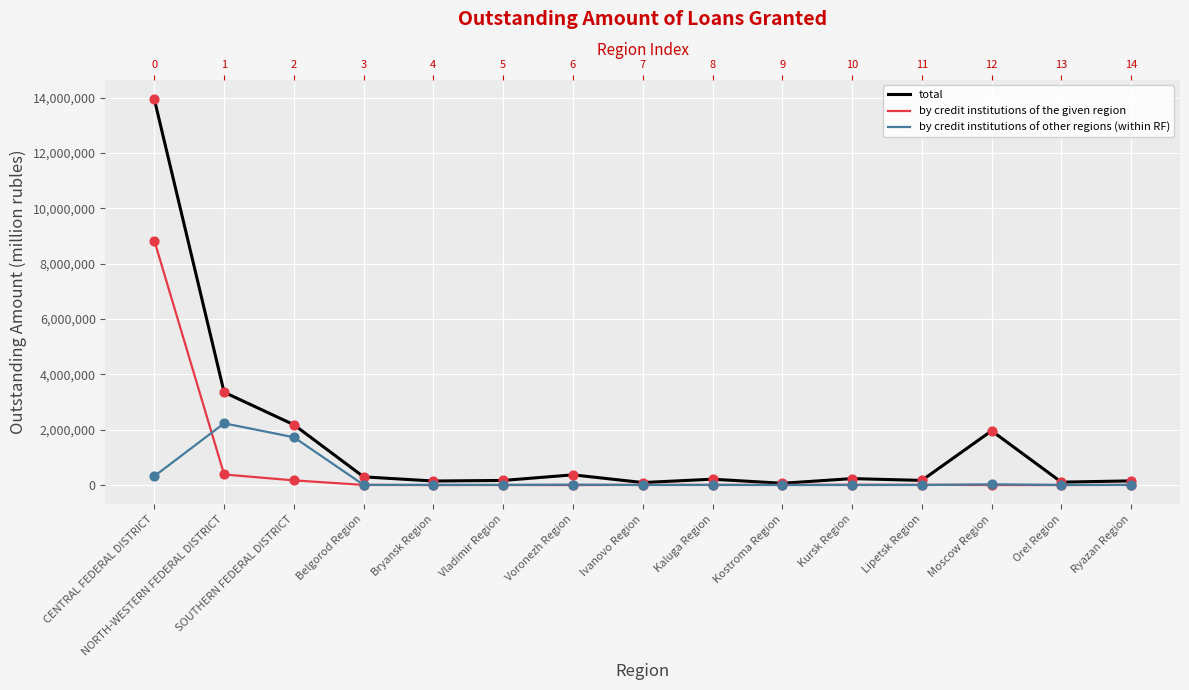

What is the total value across all series at Ryazan Region?

163303